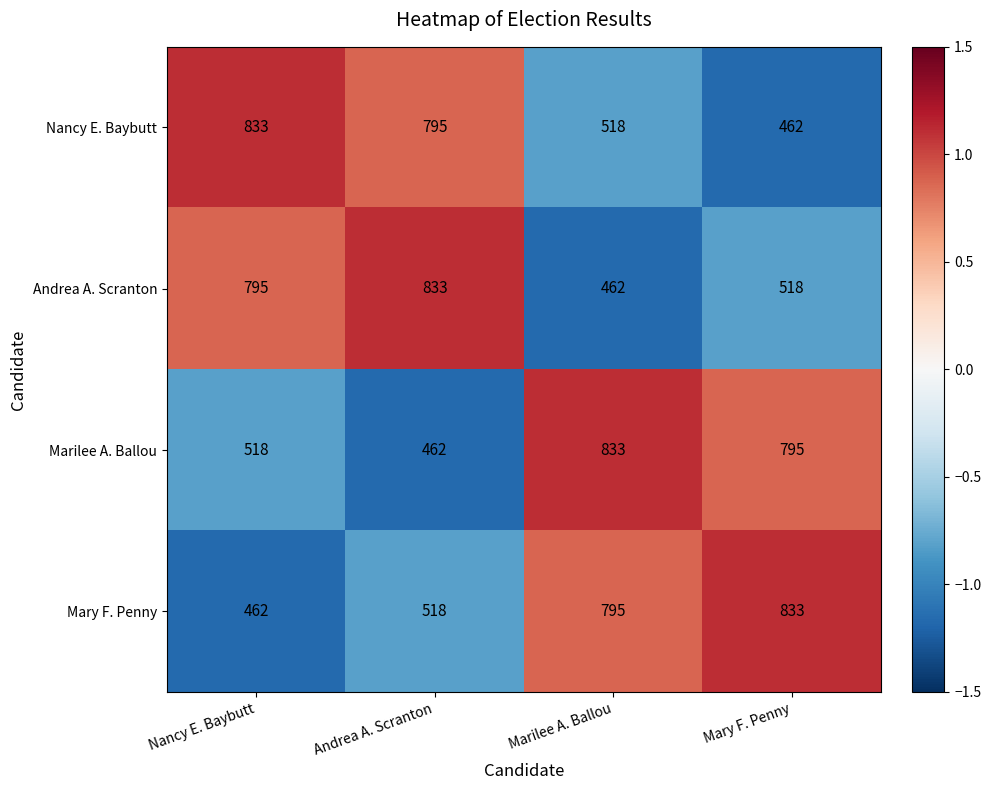

Reading left to right, what are all the values shown in this chart?

Nancy E. Baybutt: Nancy E. Baybutt=833	Andrea A. Scranton=795	Marilee A. Ballou=518	Mary F. Penny=462
Andrea A. Scranton: Nancy E. Baybutt=795	Andrea A. Scranton=833	Marilee A. Ballou=462	Mary F. Penny=518
Marilee A. Ballou: Nancy E. Baybutt=518	Andrea A. Scranton=462	Marilee A. Ballou=833	Mary F. Penny=795
Mary F. Penny: Nancy E. Baybutt=462	Andrea A. Scranton=518	Marilee A. Ballou=795	Mary F. Penny=833